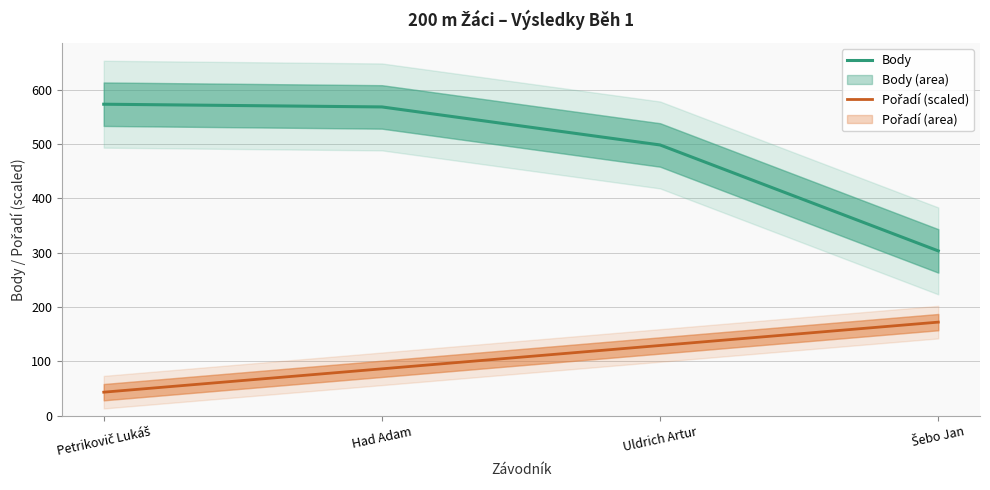

What position from the right is Had Adam?

3